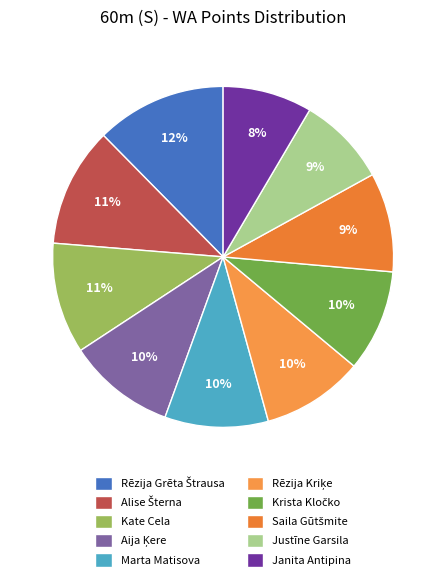

Between Krista Kločko and Justīne Garsila, which is larger?

Krista Kločko